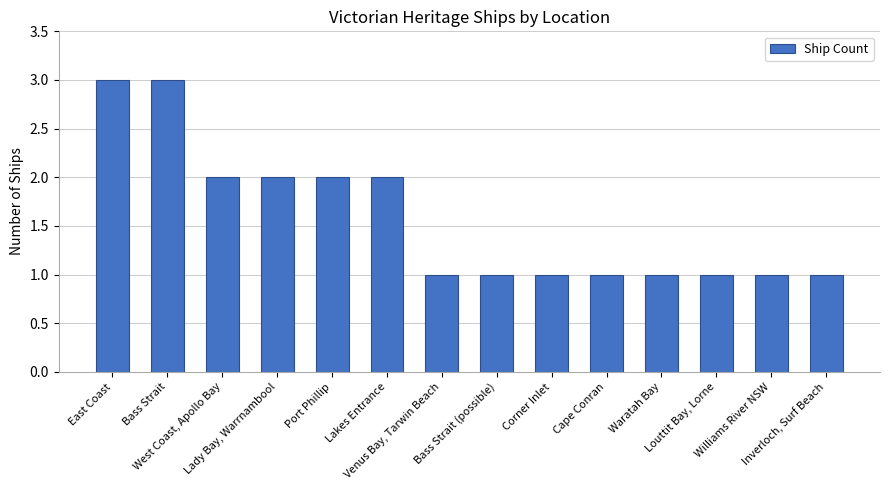

What is the smallest value displayed?

1